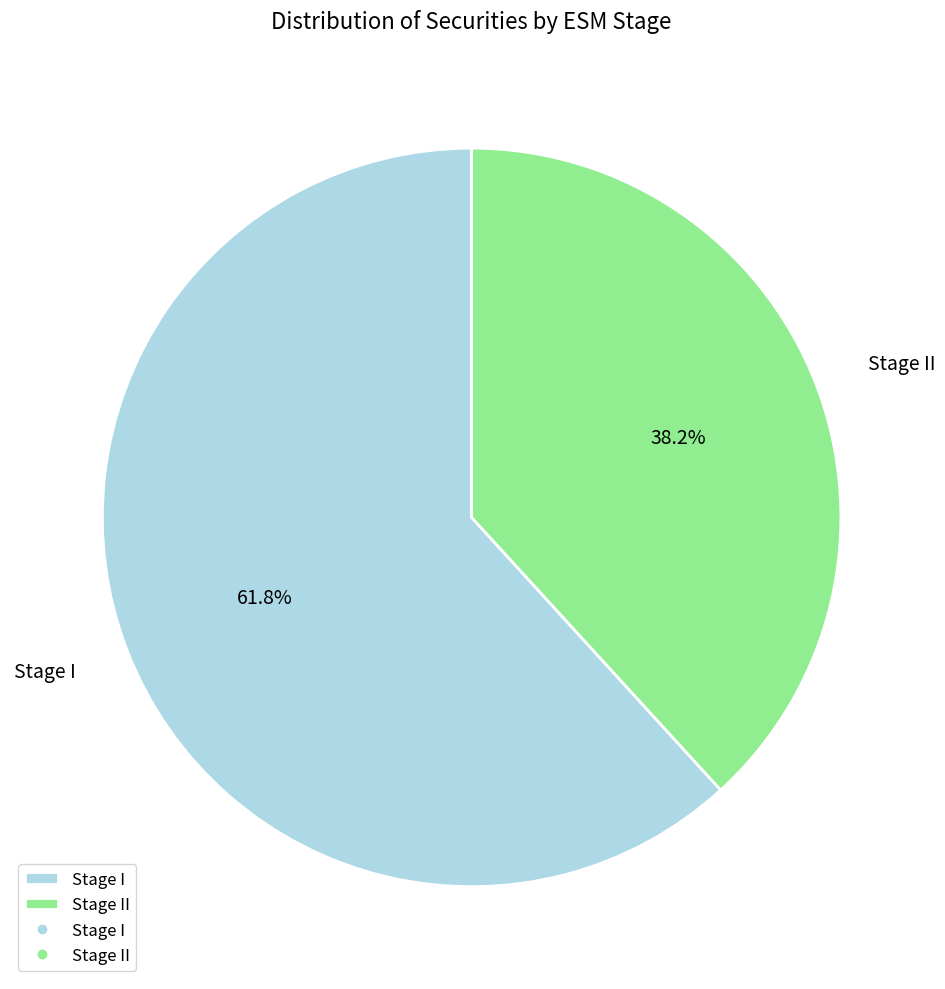

What is the largest slice in the pie chart?

Stage I